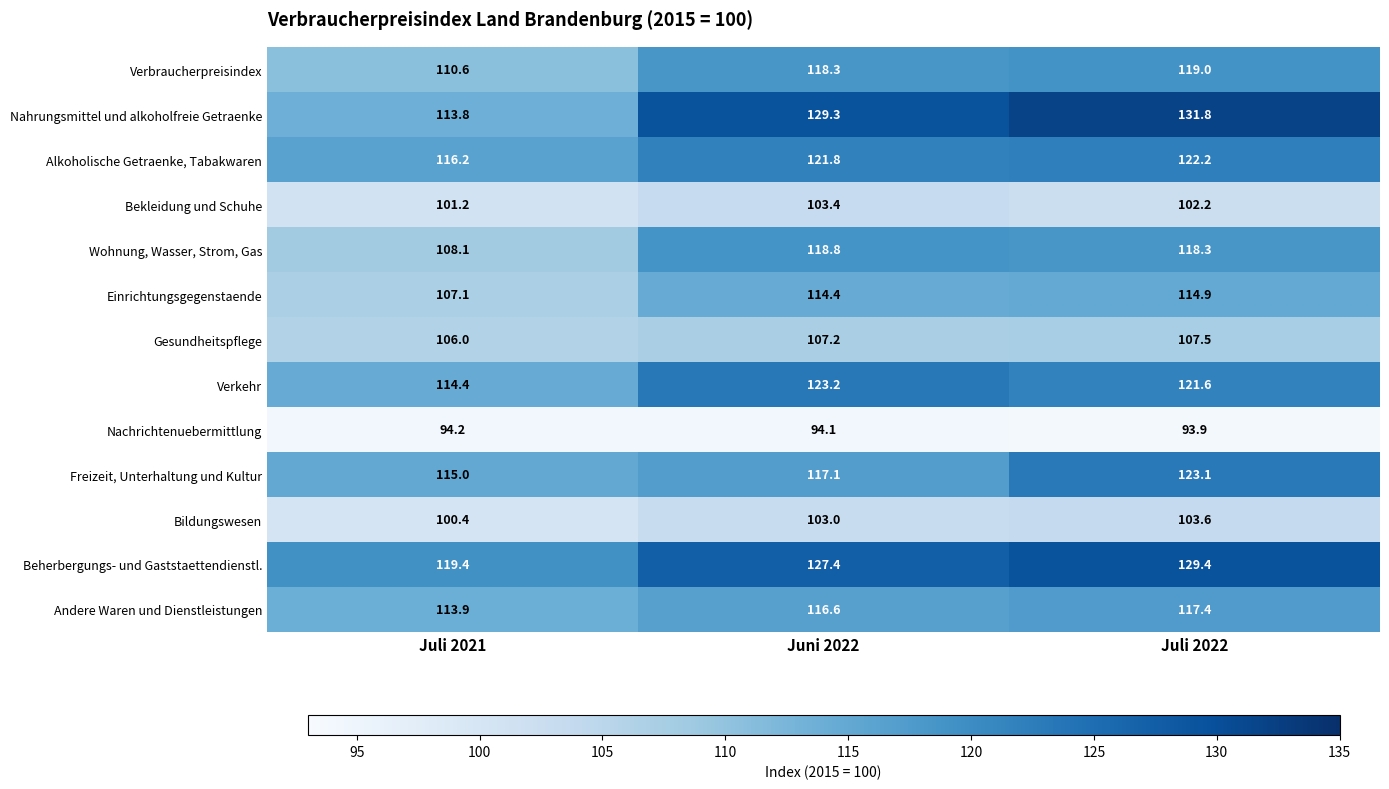

Rank the series at Juli 2021 from lowest to highest value.

Nachrichtenuebermittlung, Bildungswesen, Bekleidung und Schuhe, Gesundheitspflege, Einrichtungsgegenstaende, Wohnung, Wasser, Strom, Gas, Verbraucherpreisindex, Nahrungsmittel und alkoholfreie Getraenke, Andere Waren und Dienstleistungen, Verkehr, Freizeit, Unterhaltung und Kultur, Alkoholische Getraenke, Tabakwaren, Beherbergungs- und Gaststaettendienstl.